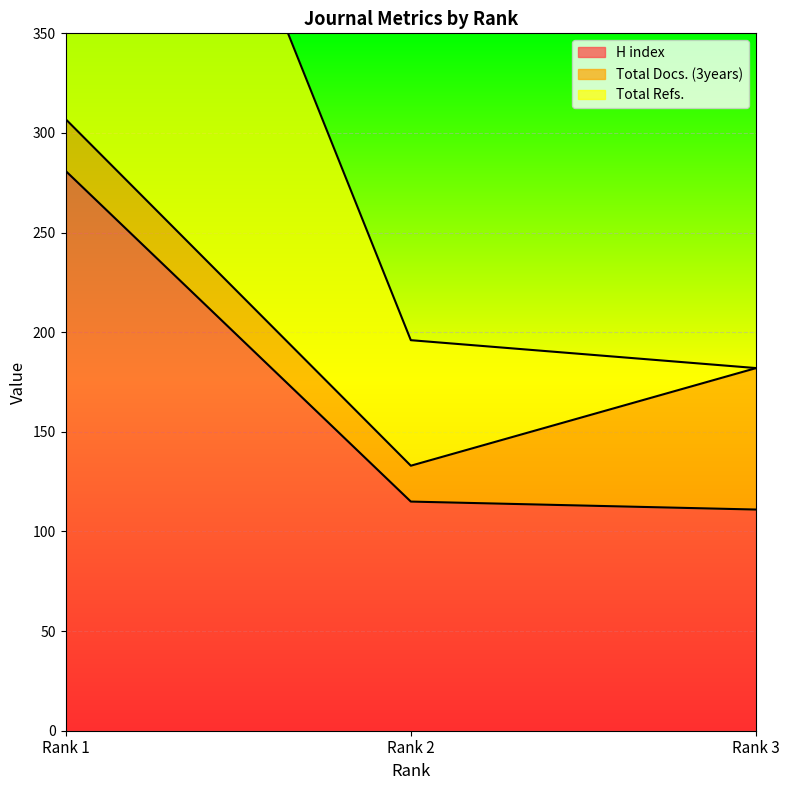

What value does the H index series have at Rank 2, to the nearest 10?

120